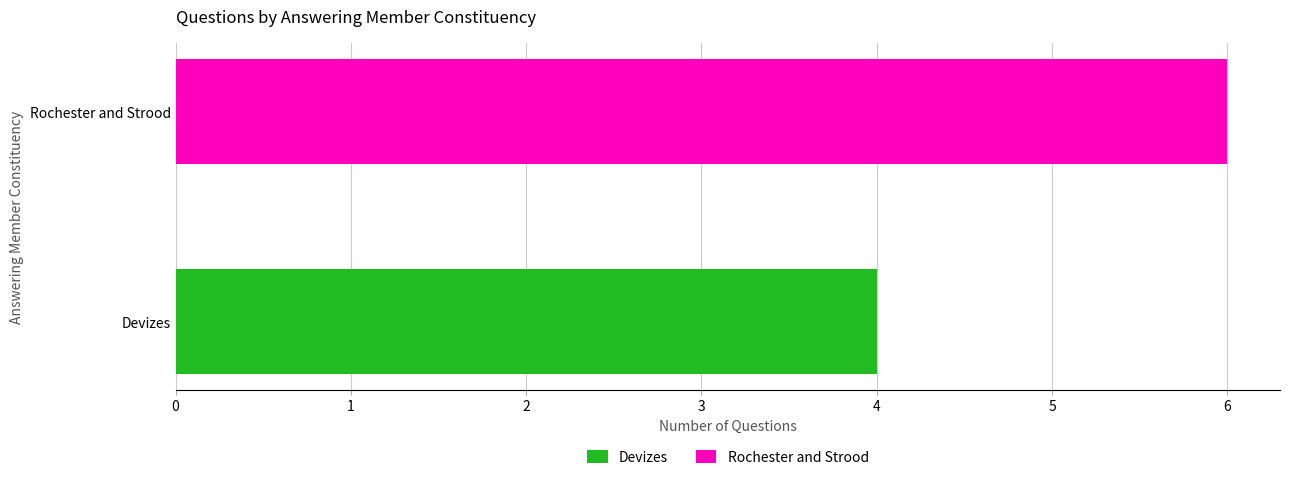

The value at Rochester and Strood is 5. True or false?

False